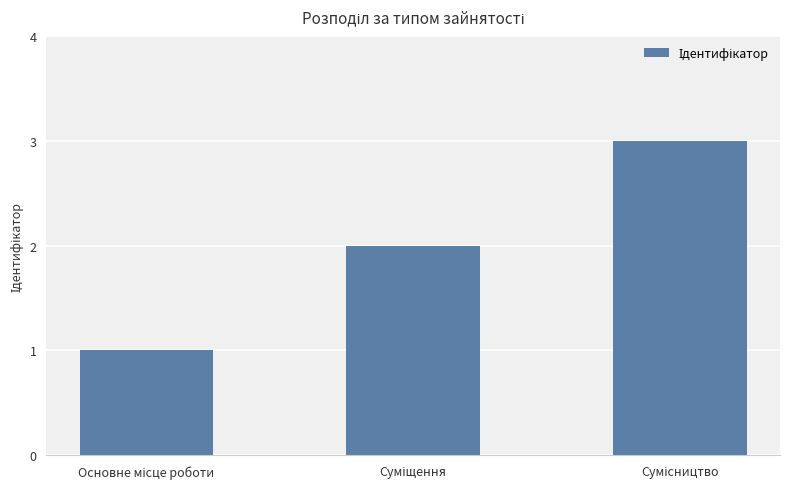

What is the sum of all values?

6